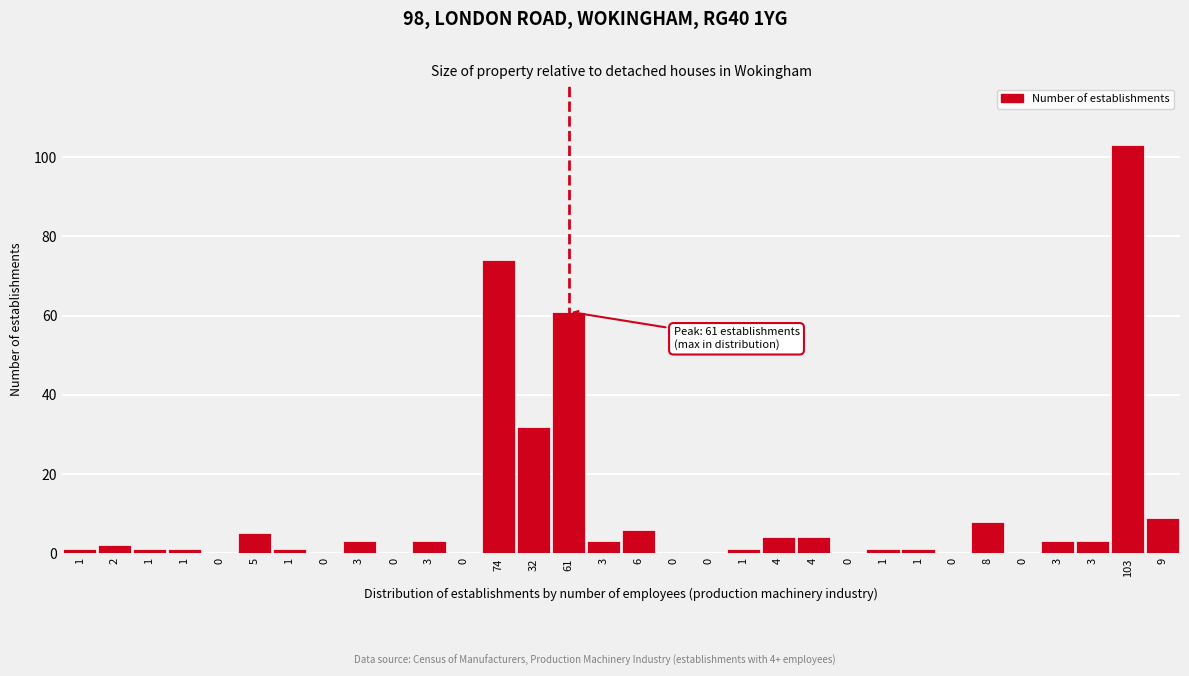

Are the bars horizontal?

No